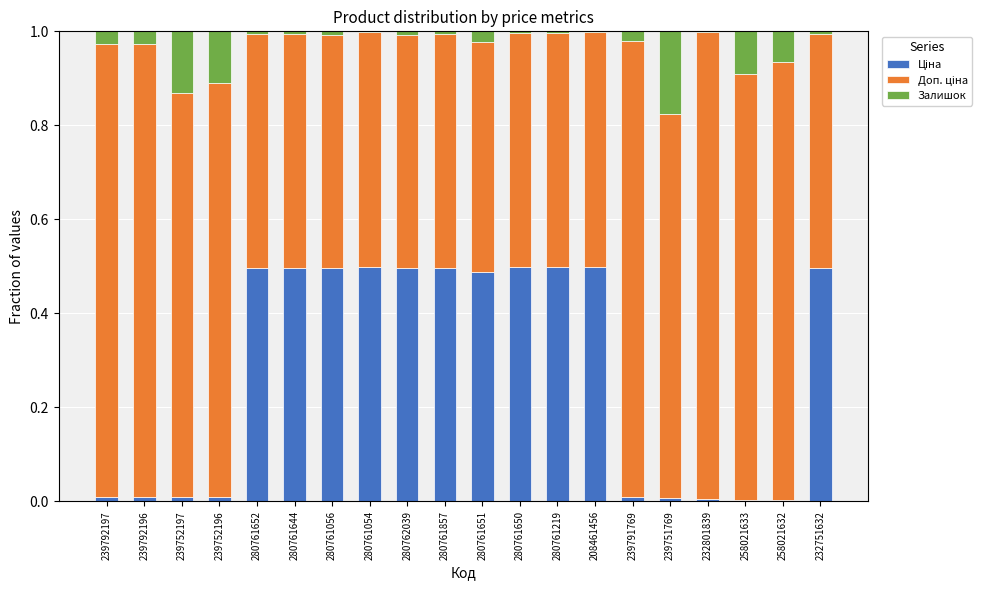

The value of Доп. ціна at 280761054 is 0.5. True or false?

True